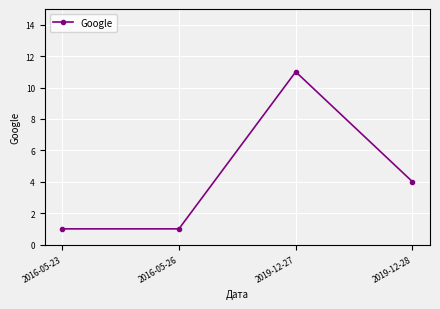

Is it true that the value at 2016-05-23 is 0?

False